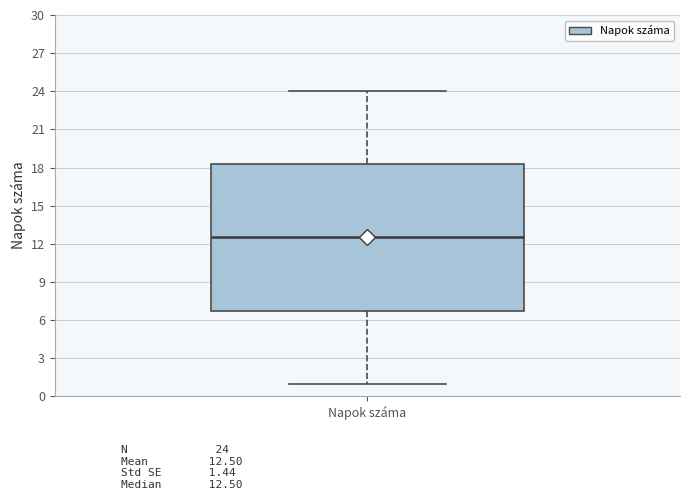

Read this box plot against the y-axis: the position of the median line, the range covered by the box, and the ends of both whiskers. The values are not printed on the chart, so give them approximately, as read against the axis.

median 12.5, box 7.0 to 18.5, whiskers 1.0 to 24.0